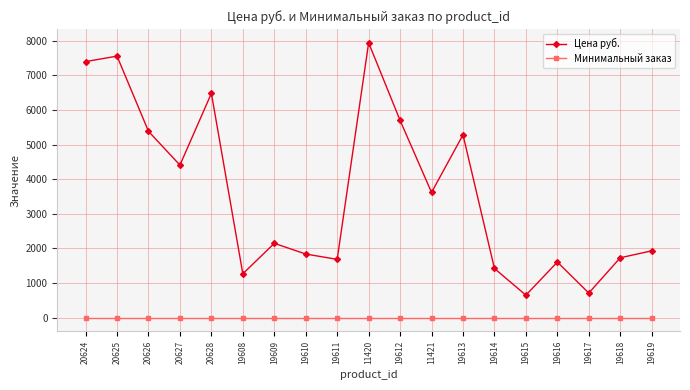

Rank the series by their average value, from lowest to highest.

Минимальный заказ, Цена руб.